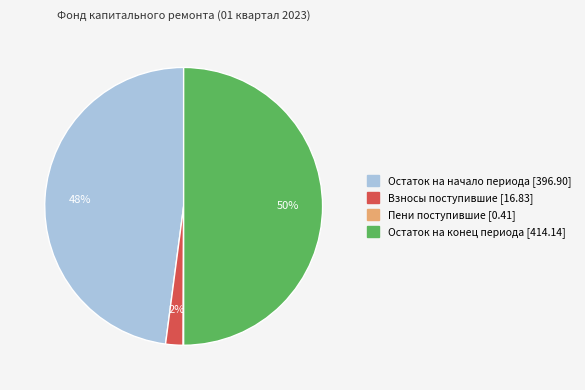

To the nearest percent, what is the difference between the largest and smallest slice percentages?

50%